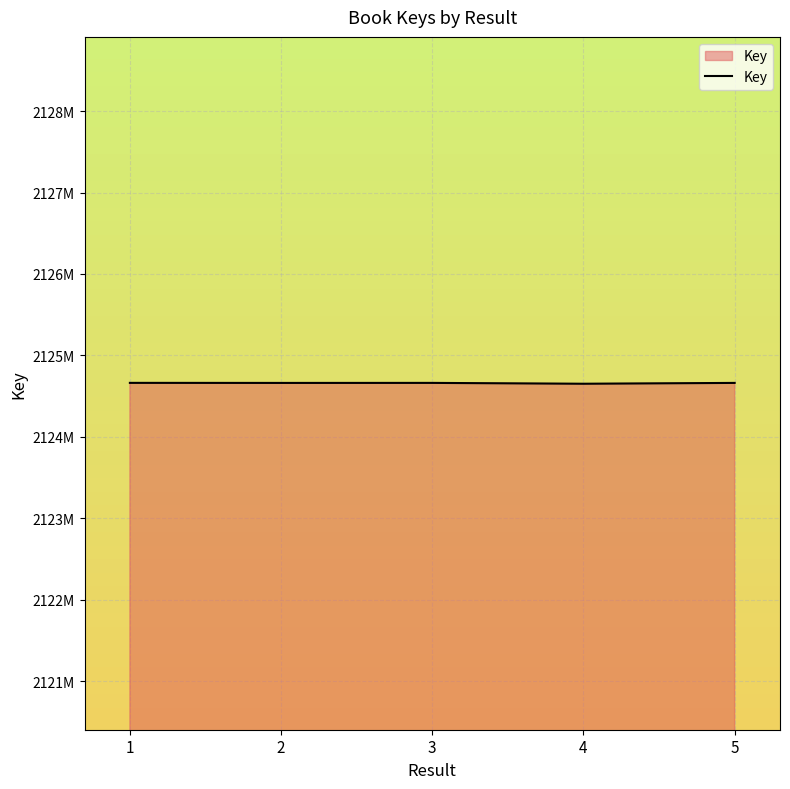

Does the chart display data point markers on the line(s)?

No